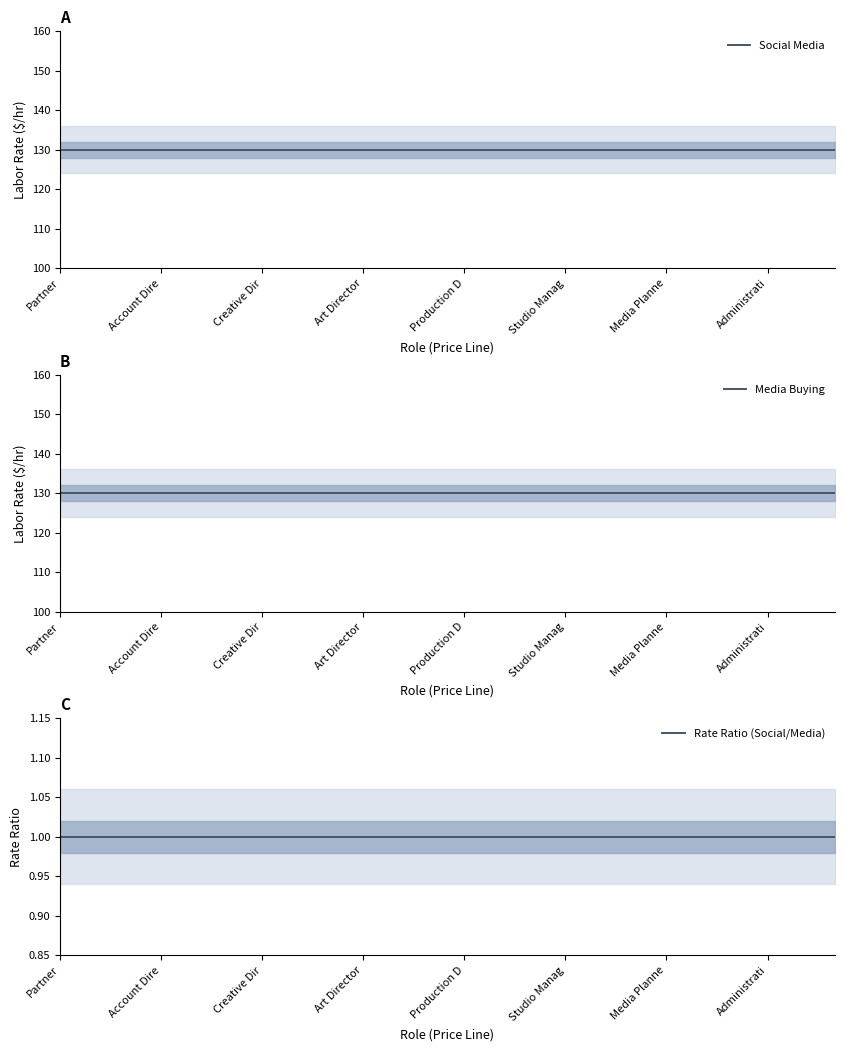

True or false: Media Buying has a value of 130 at Studio Manag.

True